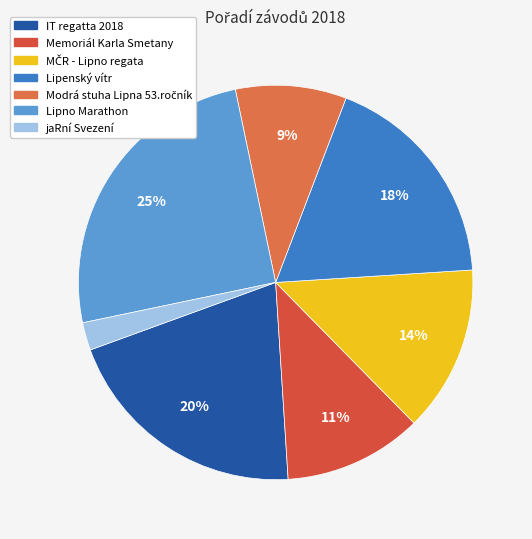

Is it true that Memoriál Karla Smetany is 23% of the pie?

False